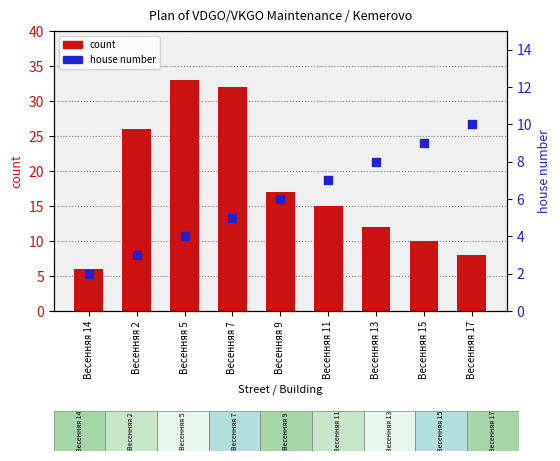

Is the value of house number at Весенняя 14 greater than the value of count at Весенняя 17?

No